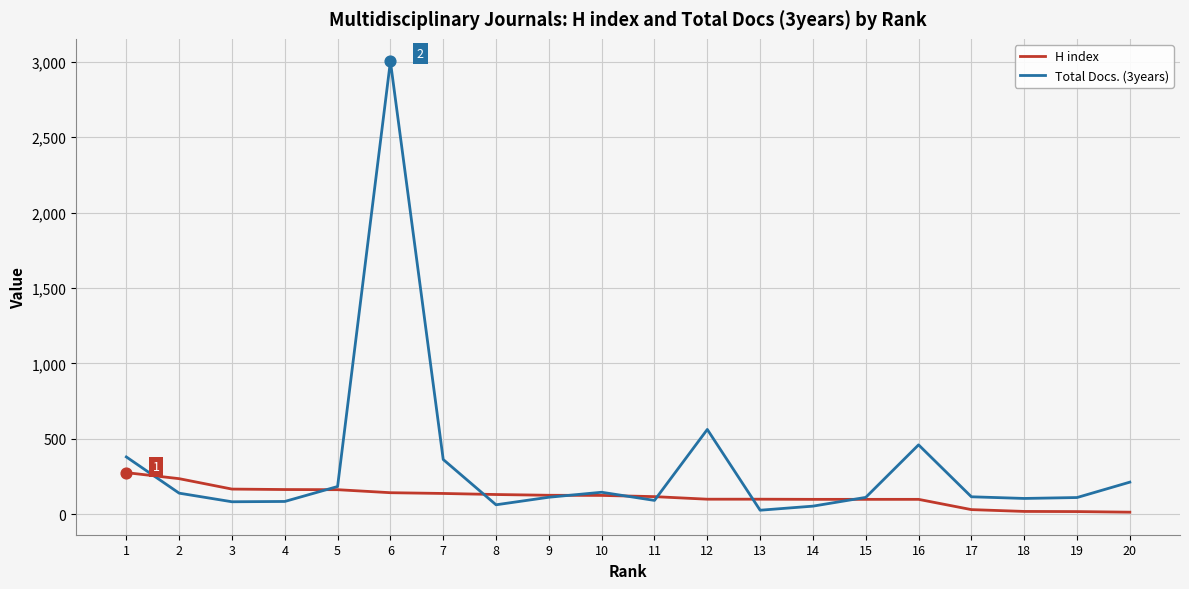

What are all the series names shown in the legend?

H index, Total Docs. (3years)